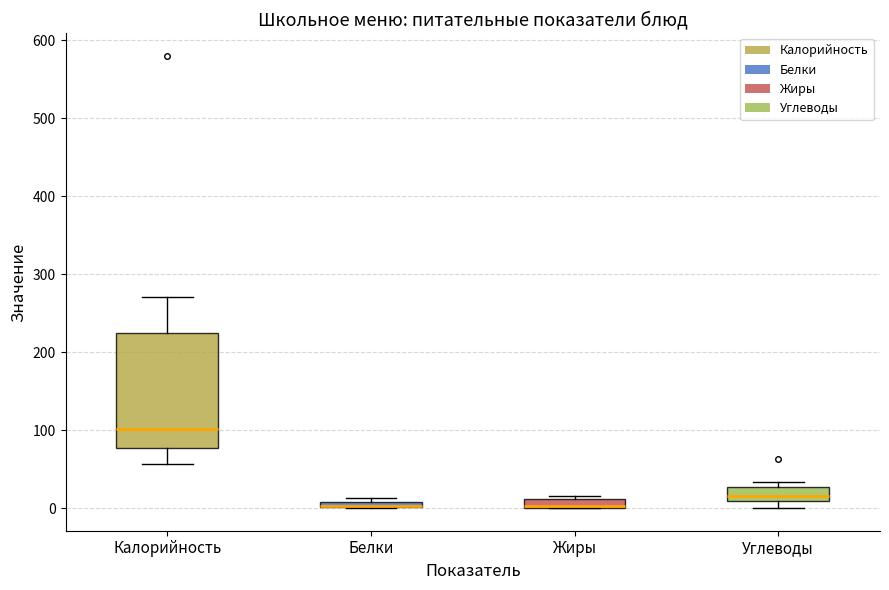

Where is the upper edge of the box for Калорийность on the y-axis? The values are not printed on the chart, so give them approximately, as read against the axis.

220